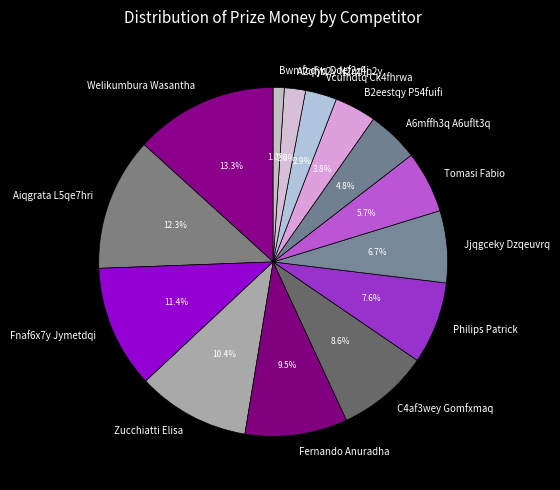

Which has a higher value, Fernando Anuradha or Aiqgrata L5qe7hri?

Aiqgrata L5qe7hri